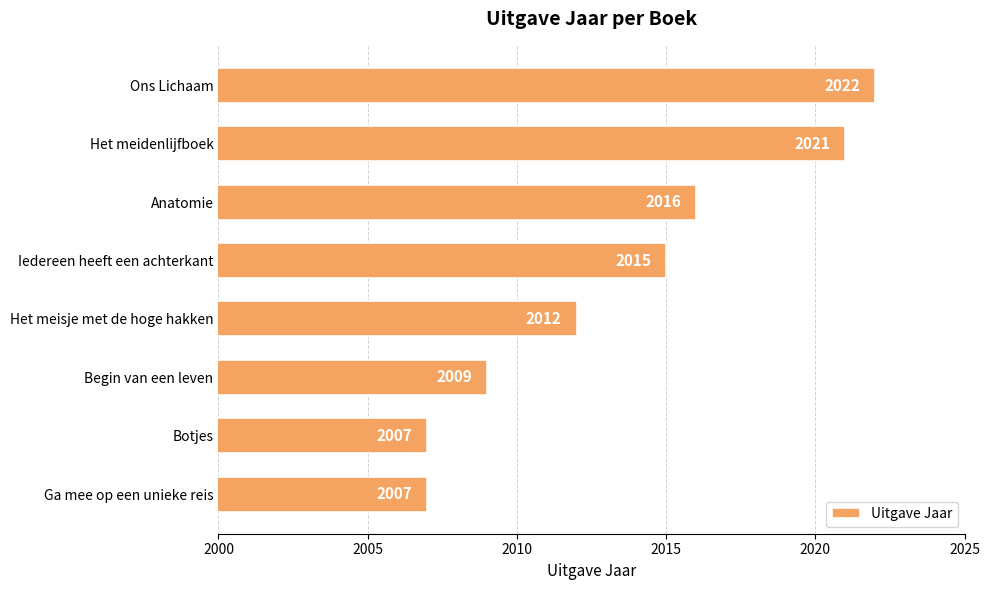

Reading top to bottom, extract all data points from this chart.

Ons Lichaam=2022	Het meidenlijfboek=2021	Anatomie=2016	Iedereen heeft een achterkant=2015	Het meisje met de hoge hakken=2012	Begin van een leven=2009	Botjes=2007	Ga mee op een unieke reis=2007